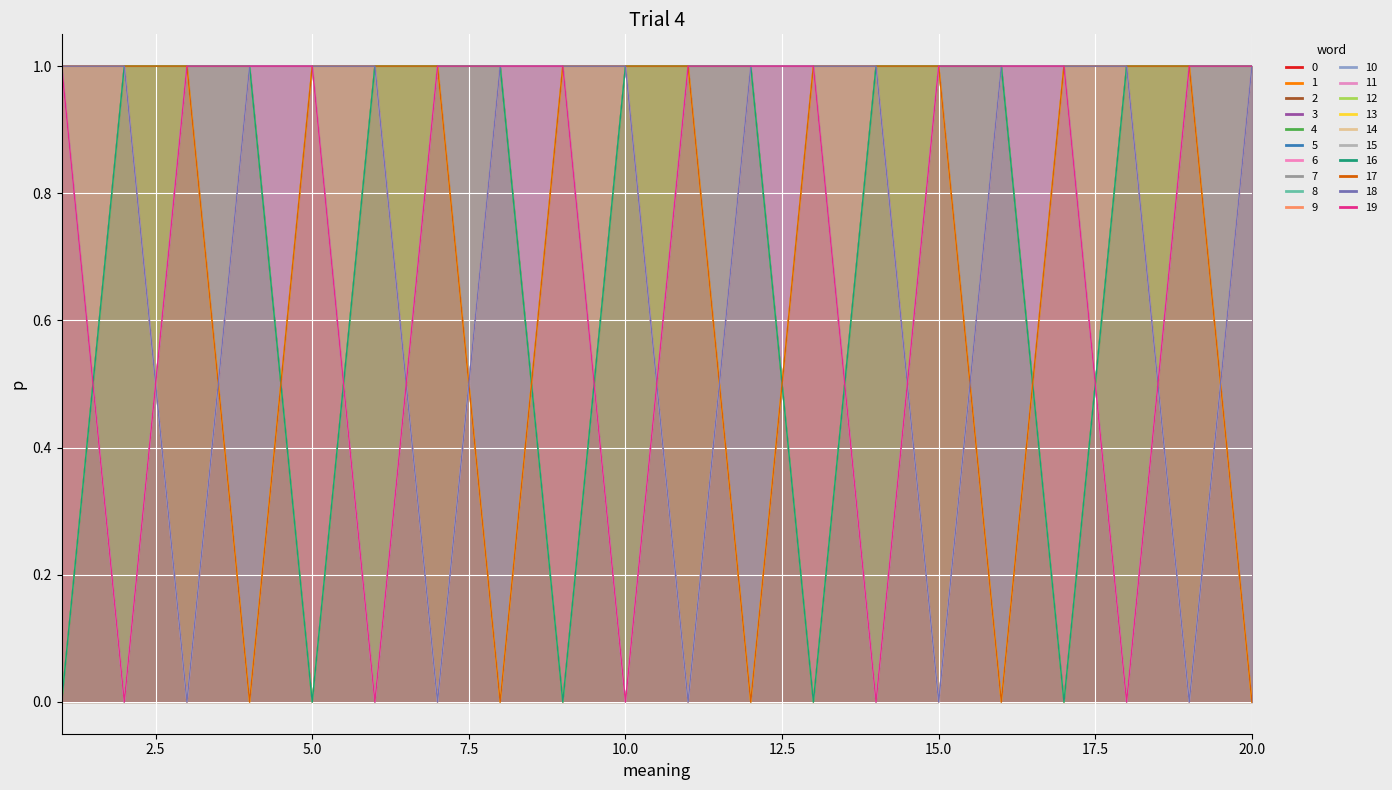

At which category is the sum across all series the highest?

1